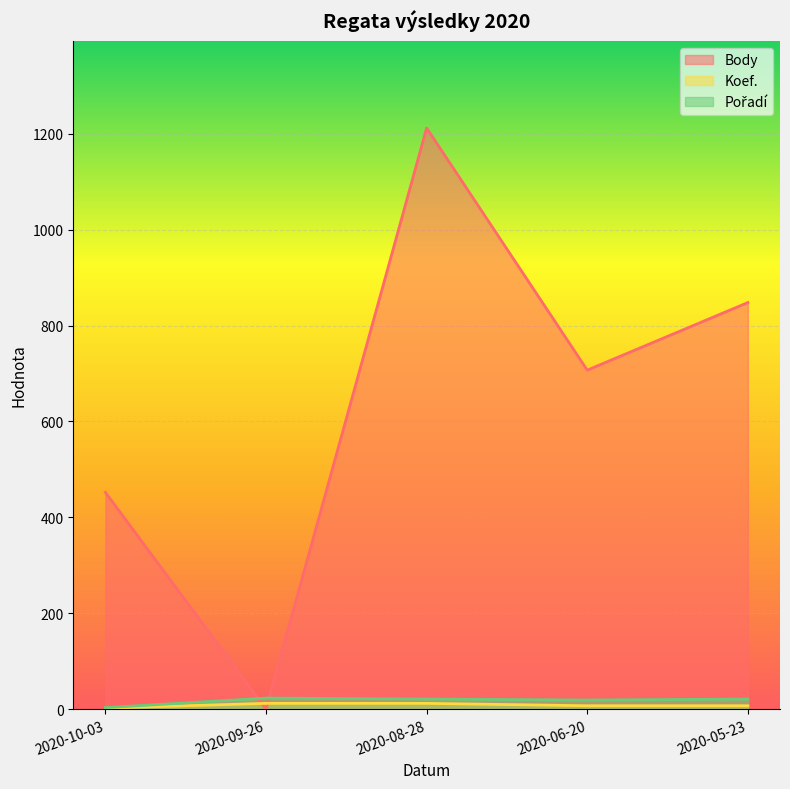

In Pořadí, how many points are higher than both neighbors (excluding endpoints)?

1